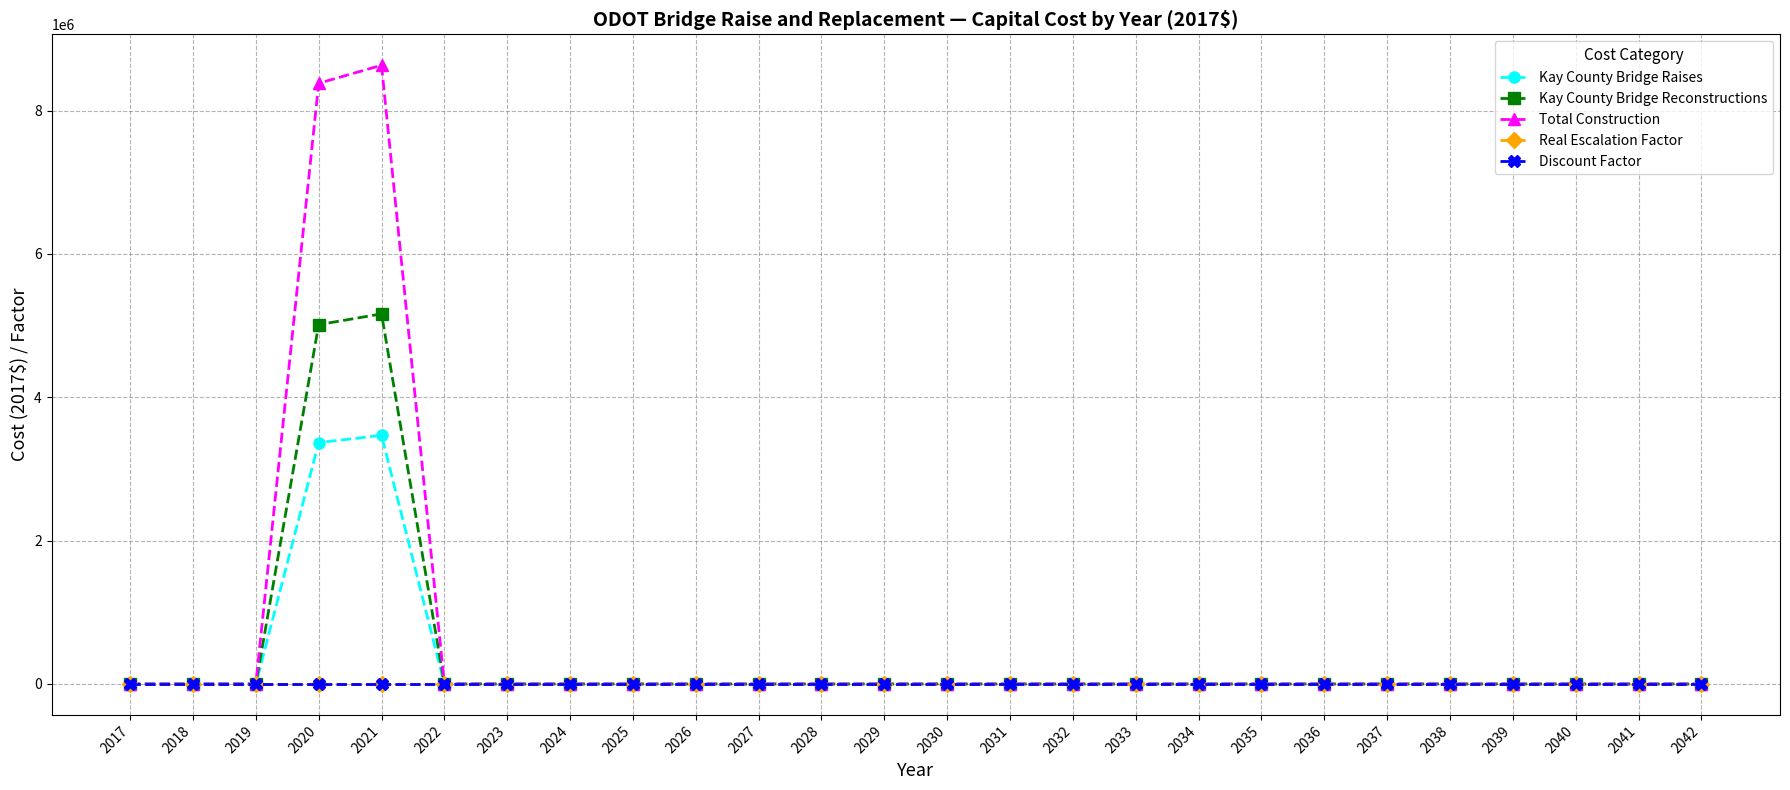

At how many categories does at least one series exceed 1271781?

2